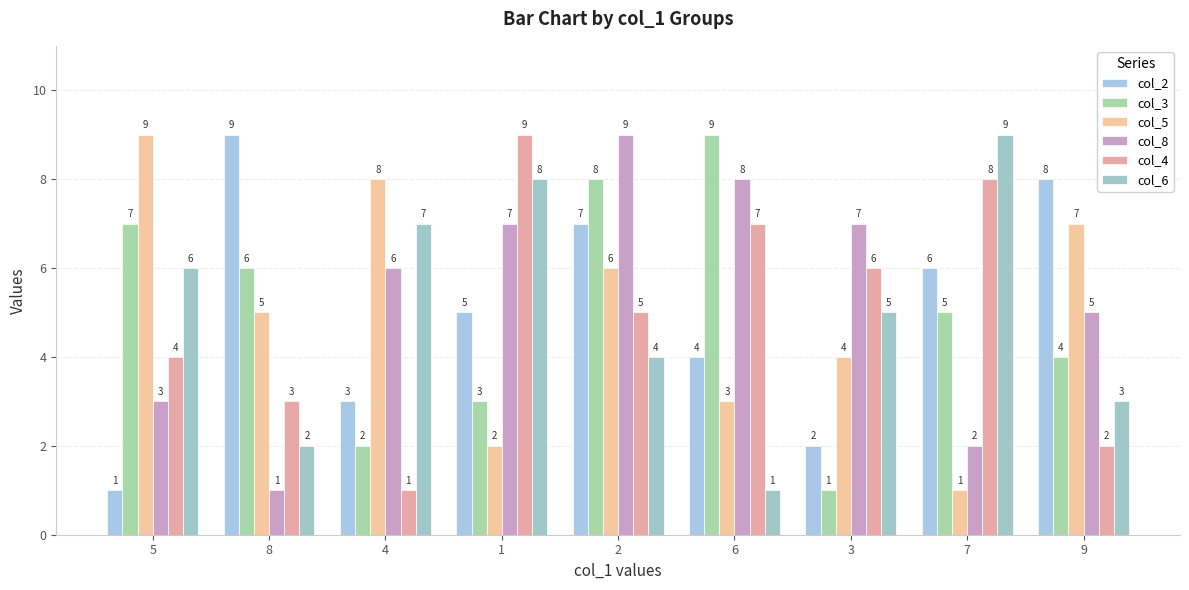

At which label does col_8 reach its peak?

2